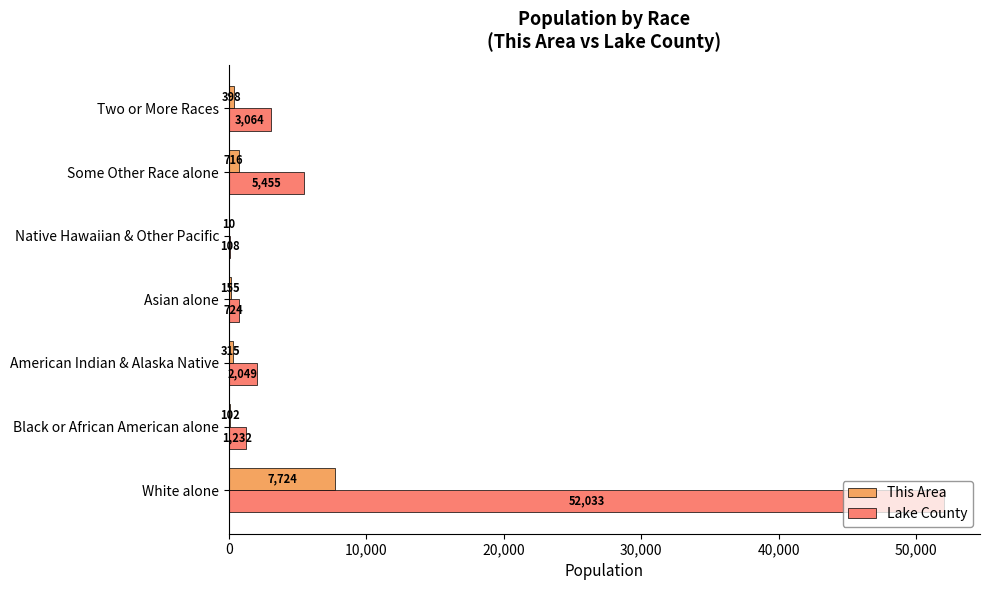

The value of Lake County at Two or More Races is 4754. True or false?

False